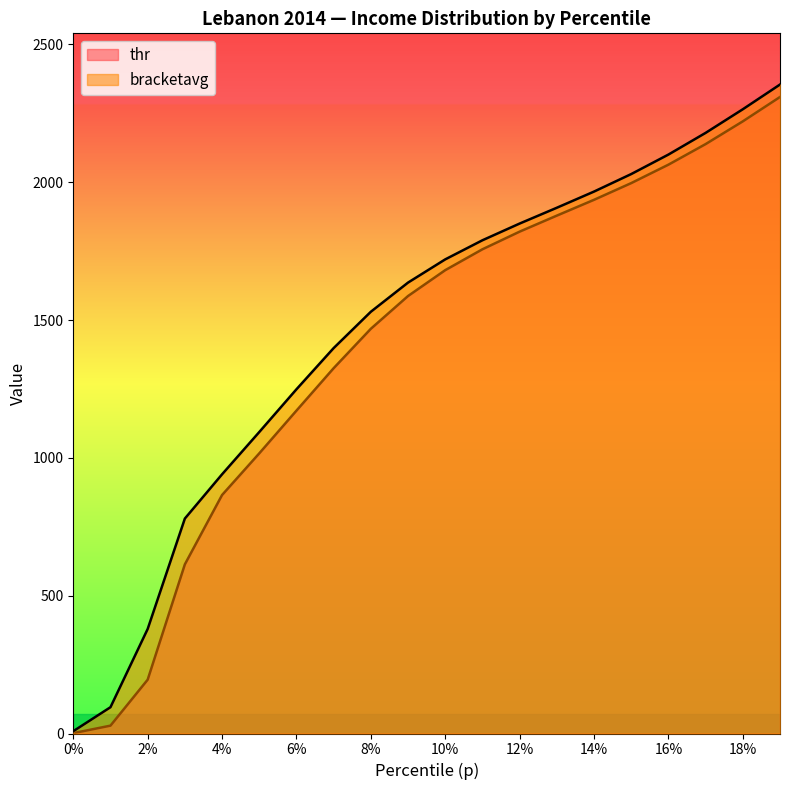

At which category is the sum across all series the highest?

0.19